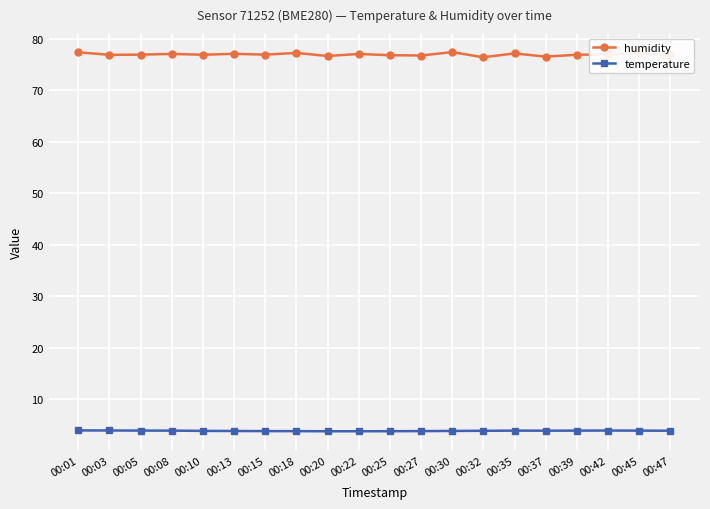

True or false: temperature has more than 1 points higher than both neighbors.

True